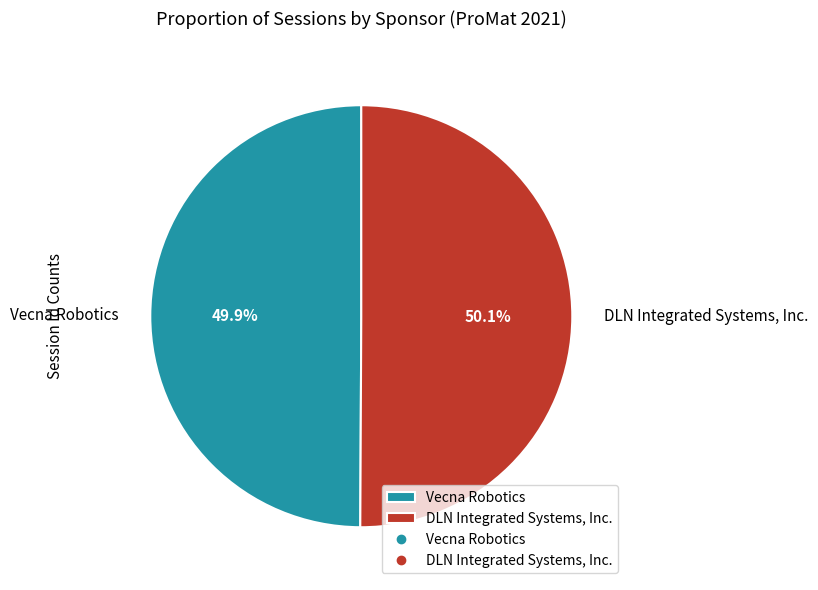

How much of the chart is everything except Vecna Robotics?

50.1%